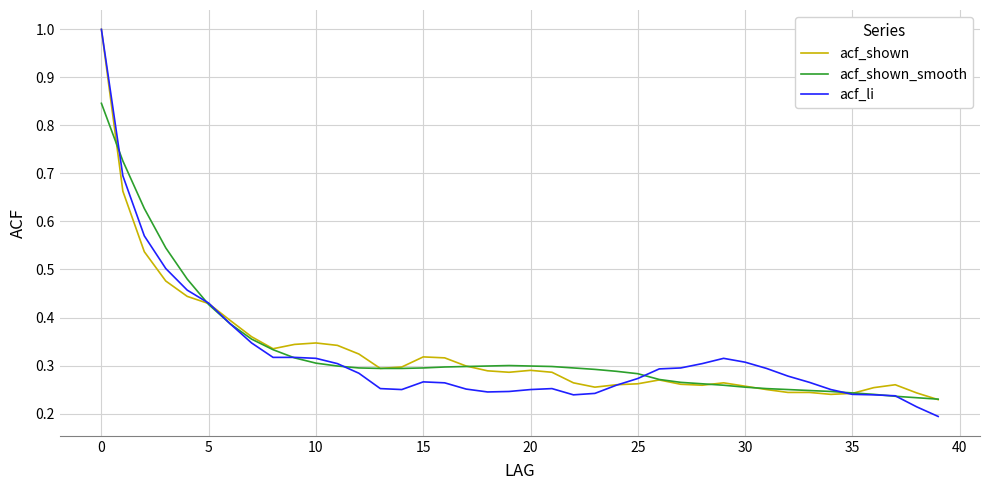

What is the maximum value for acf_li?

1.0